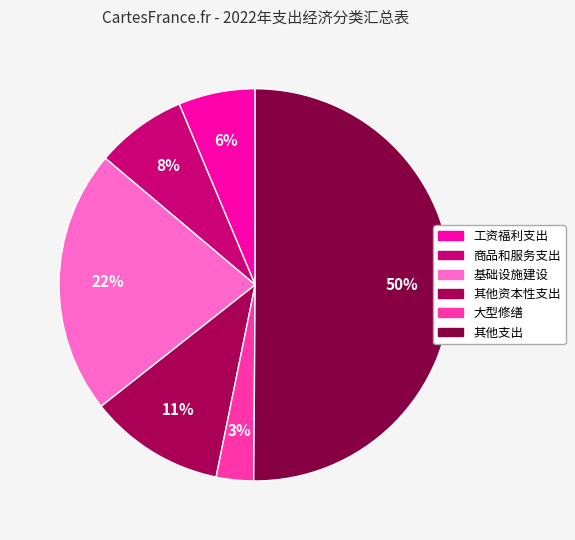

To the nearest percent, what percentage of the pie is 大型修缮?

3%